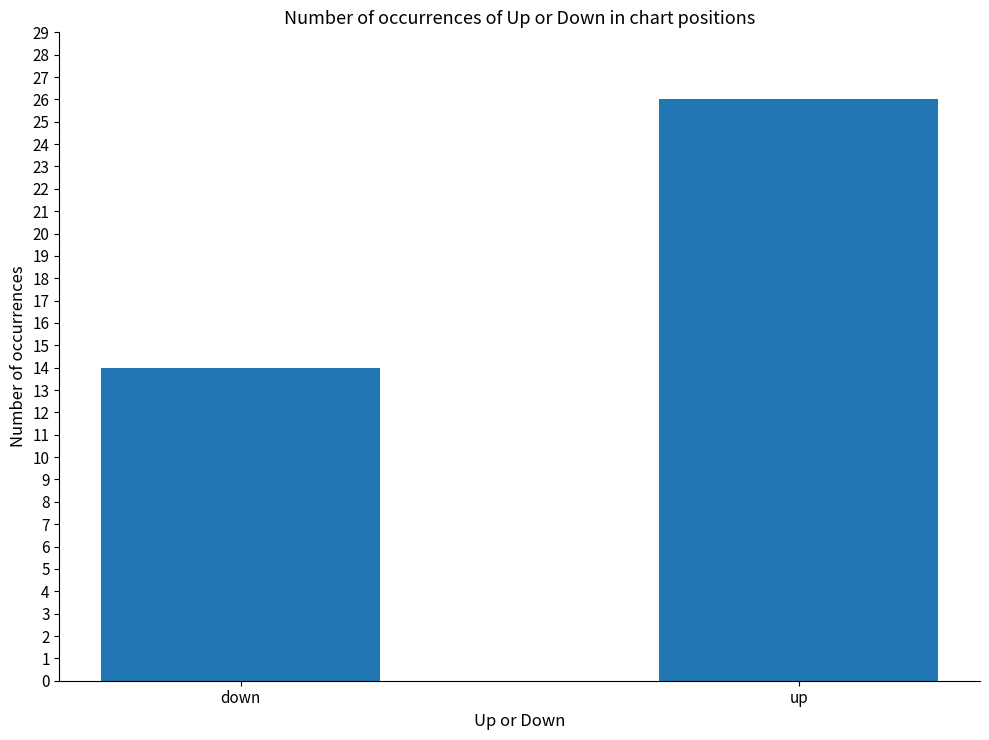

Is it true that the value at up is 46?

False